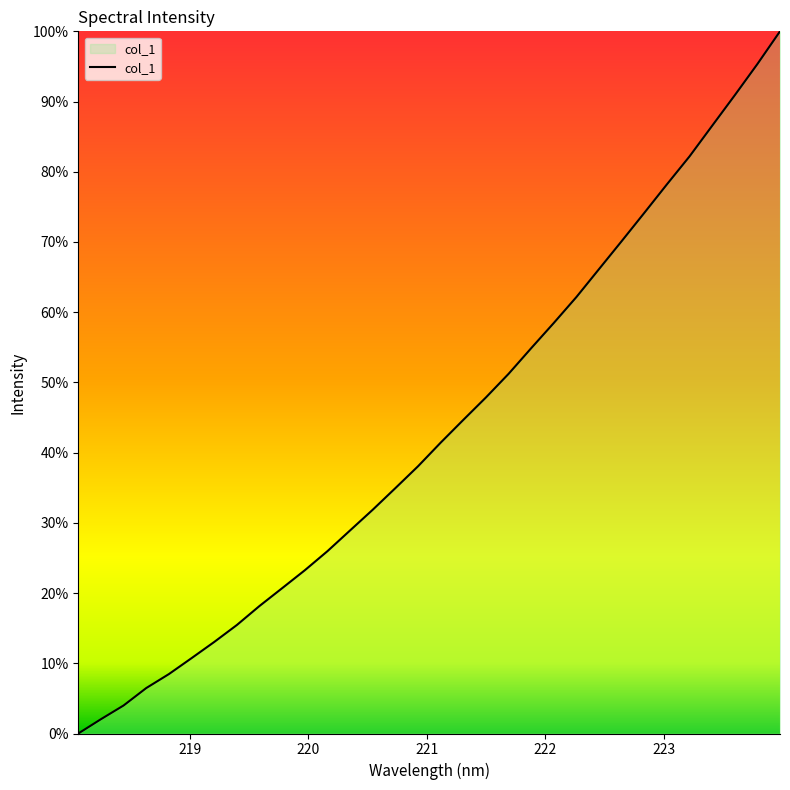

Is this an area chart (filled region under the line)?

Yes